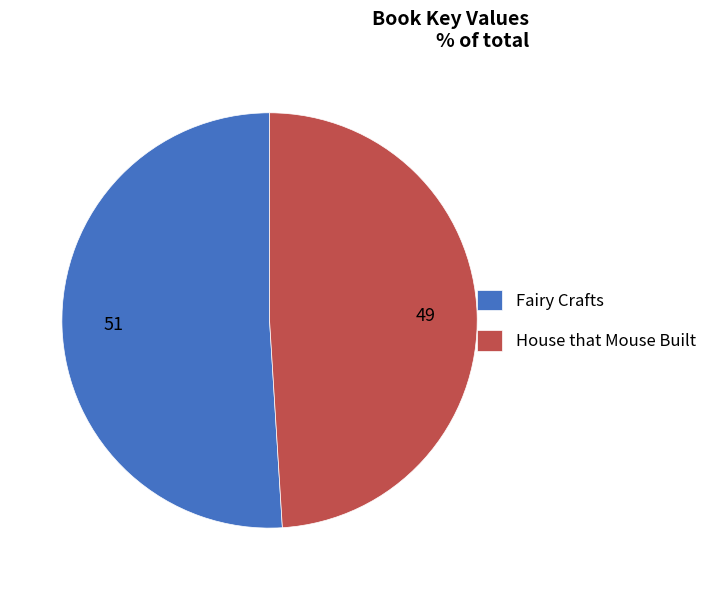

What is the ratio of the value at Fairy Crafts to the value at House that Mouse Built?

1.0